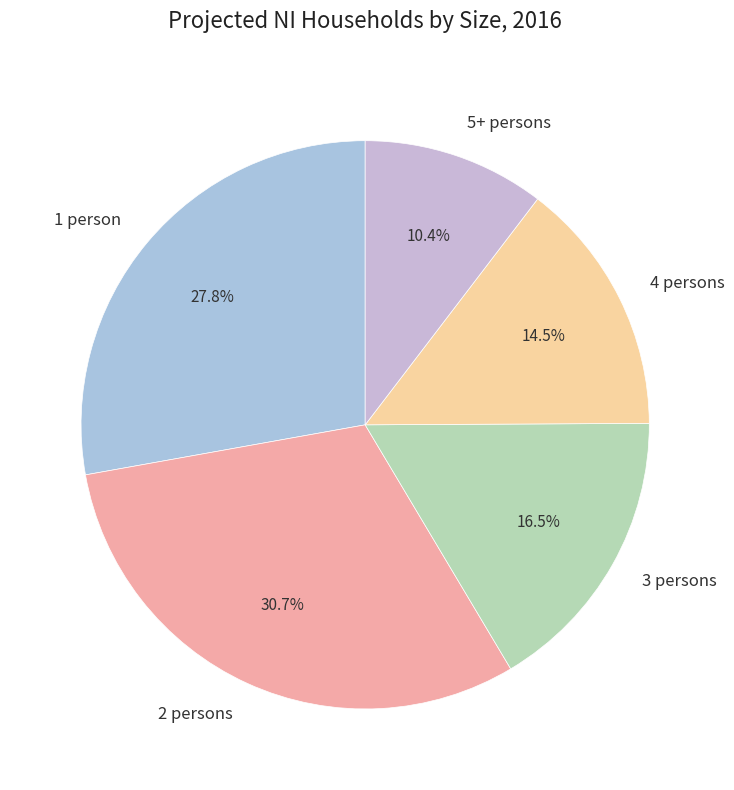

To the nearest percent, what is the average slice percentage?

20%